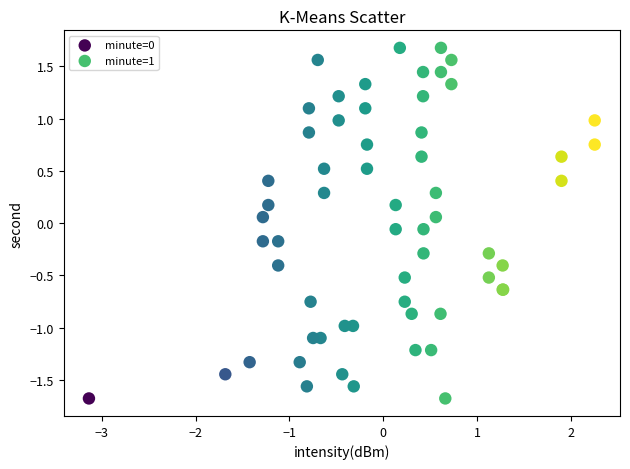

What are all the series names shown in the legend?

minute=0, minute=1